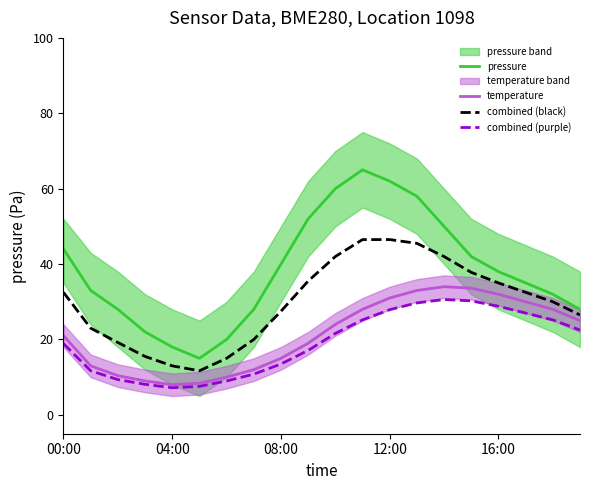

In combined (black), how many points are lower than both neighbors (excluding endpoints)?

1